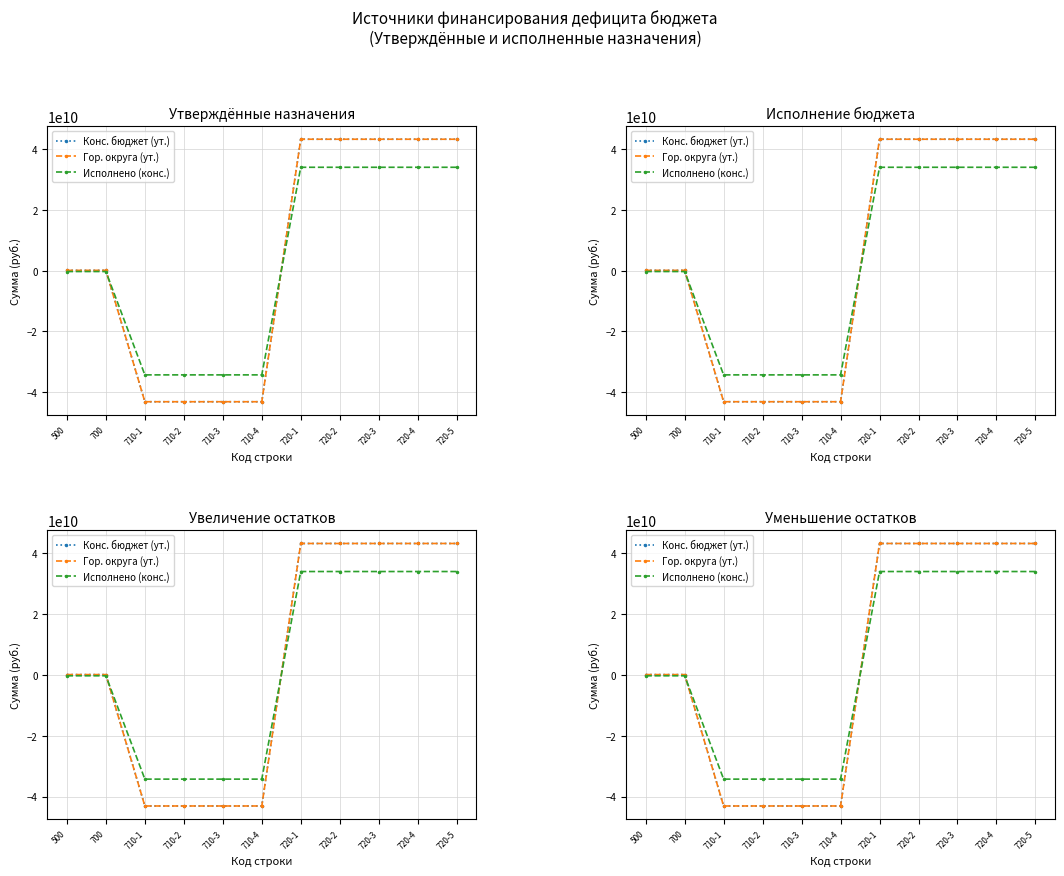

What is the sum of the Исполнено (конс.) values at 720-3 and 700?

33690165338.3